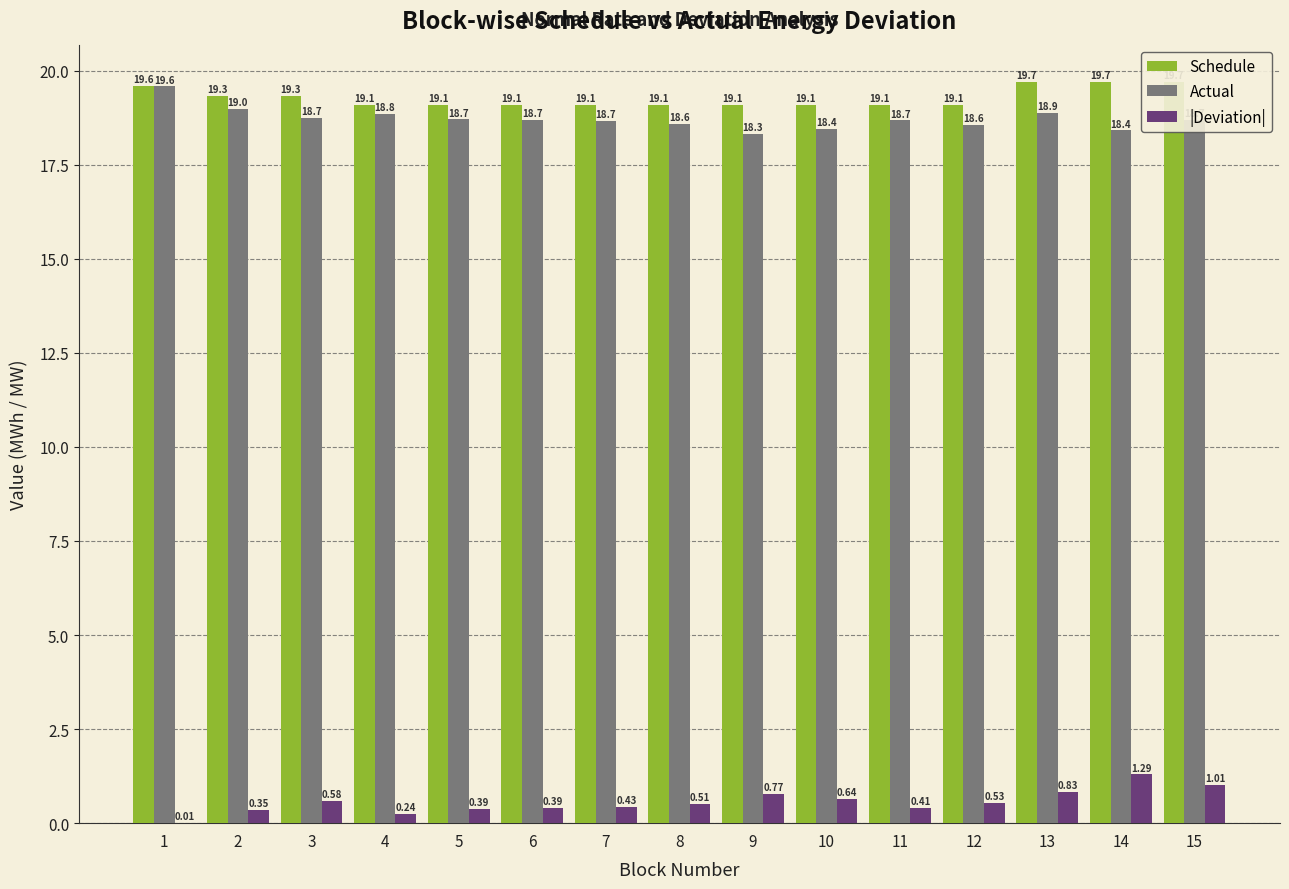

Which label corresponds to the smallest value in the chart?

1